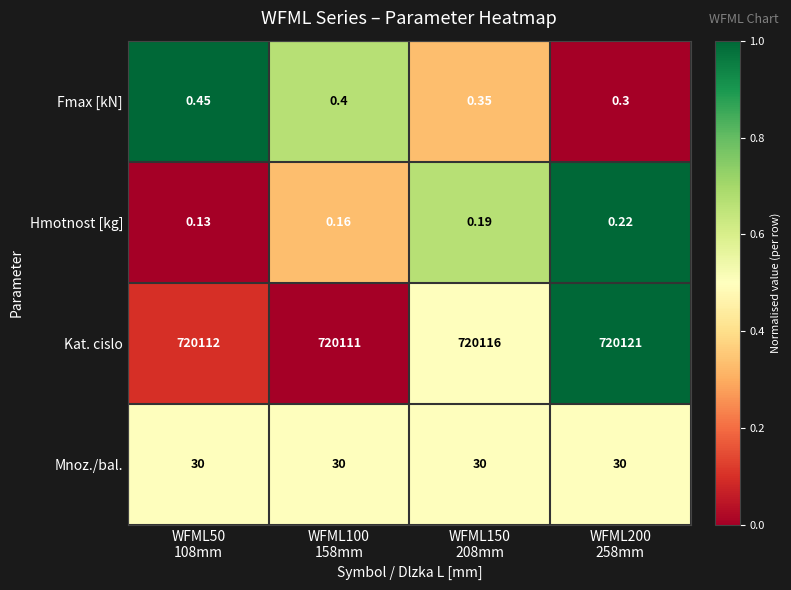

What is the difference between the highest and lowest values at WFML50
108mm?

720111.9